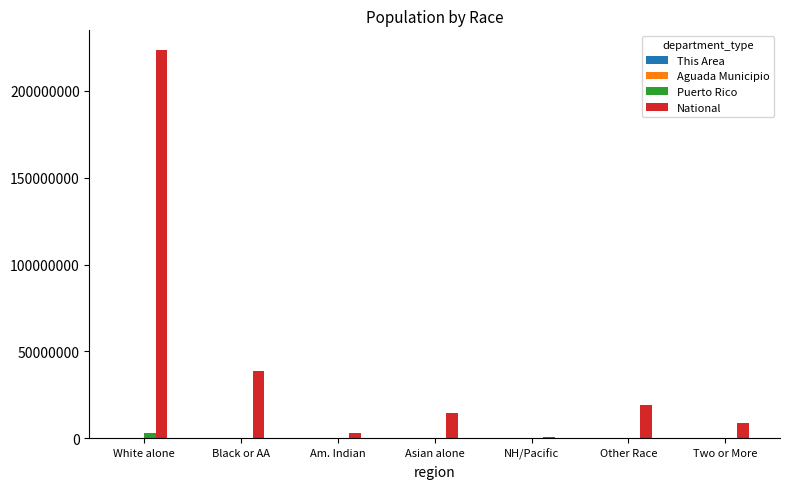

At which category is the sum across all series the highest?

White alone